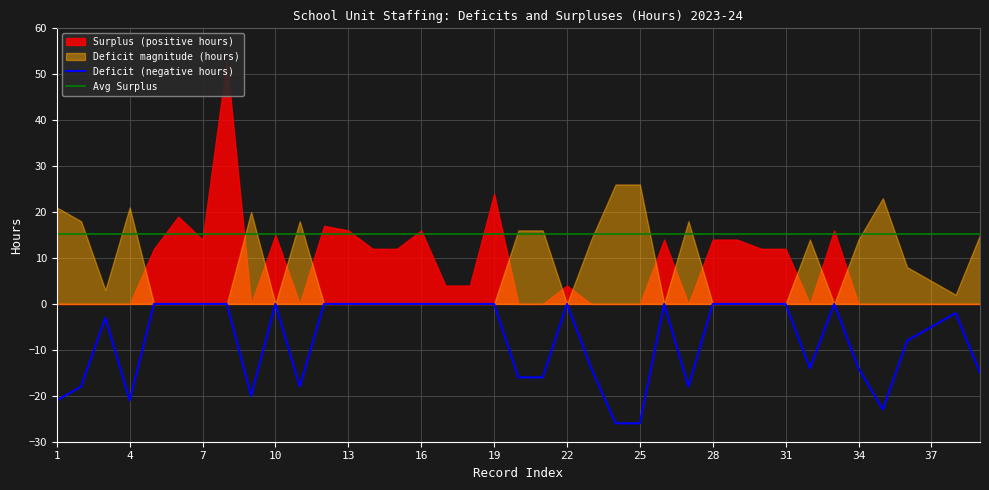

How many values in the Surplus (positive hours) series exceed 4?

17